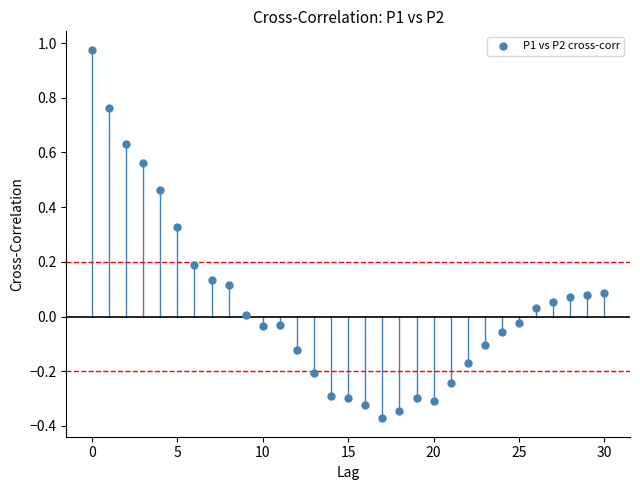

What is the range of Y values (max minus min)?

1.3